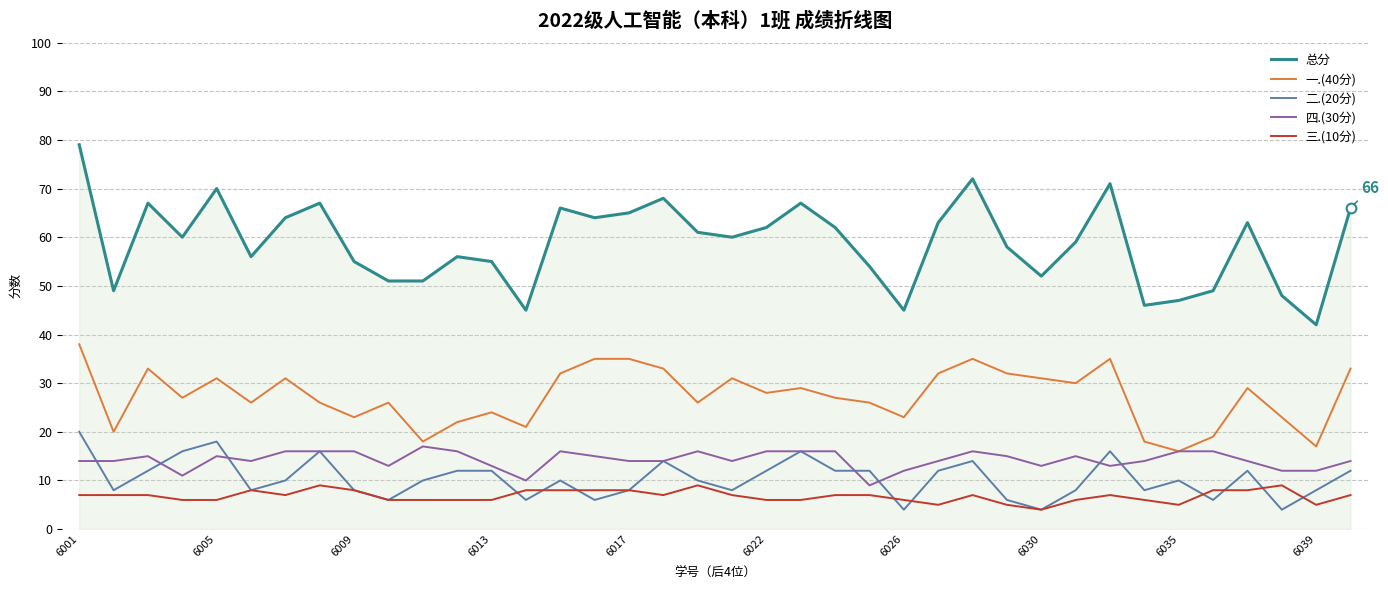

Which series has the largest total across all categories?

总分